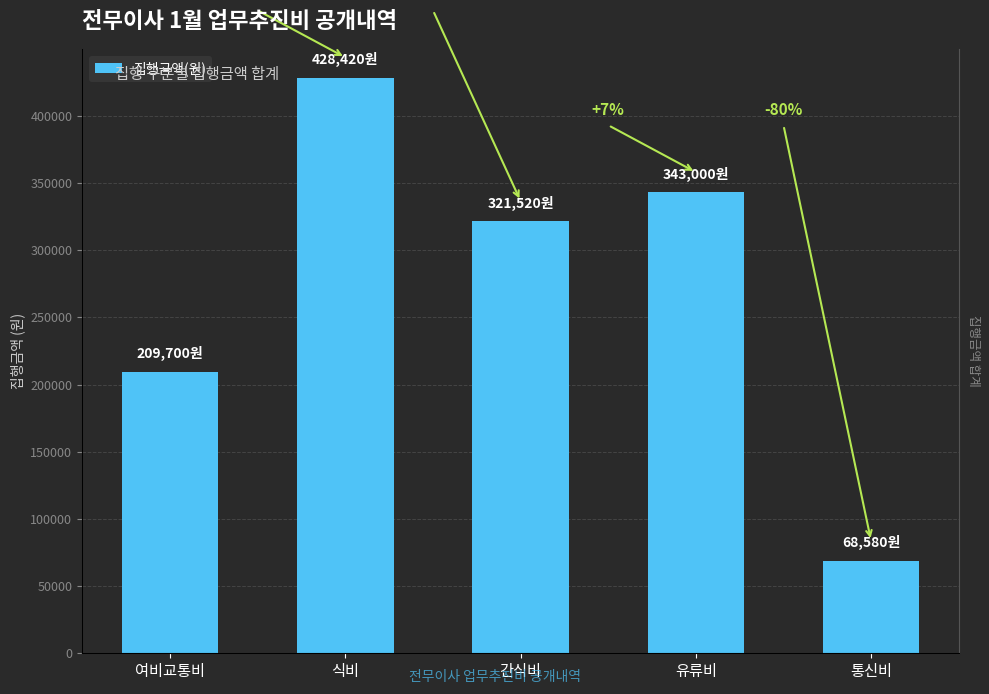

What position from the left is 통신비?

5